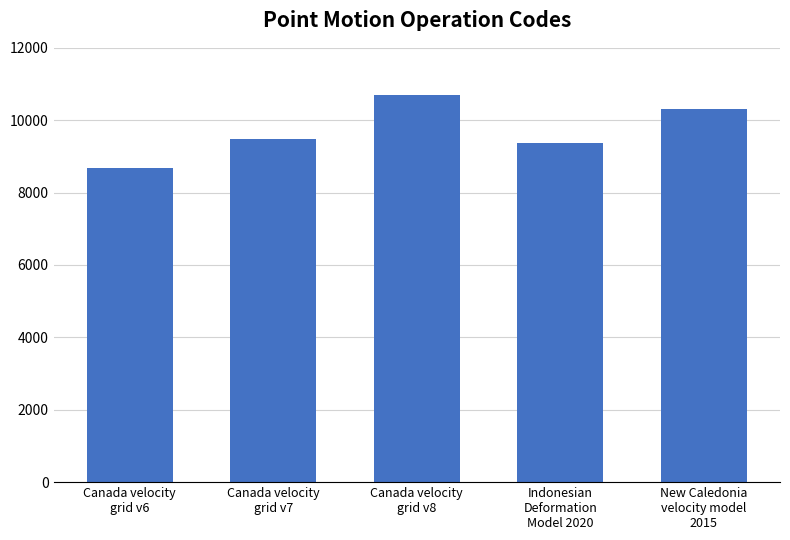

How many bars are there in total?

5